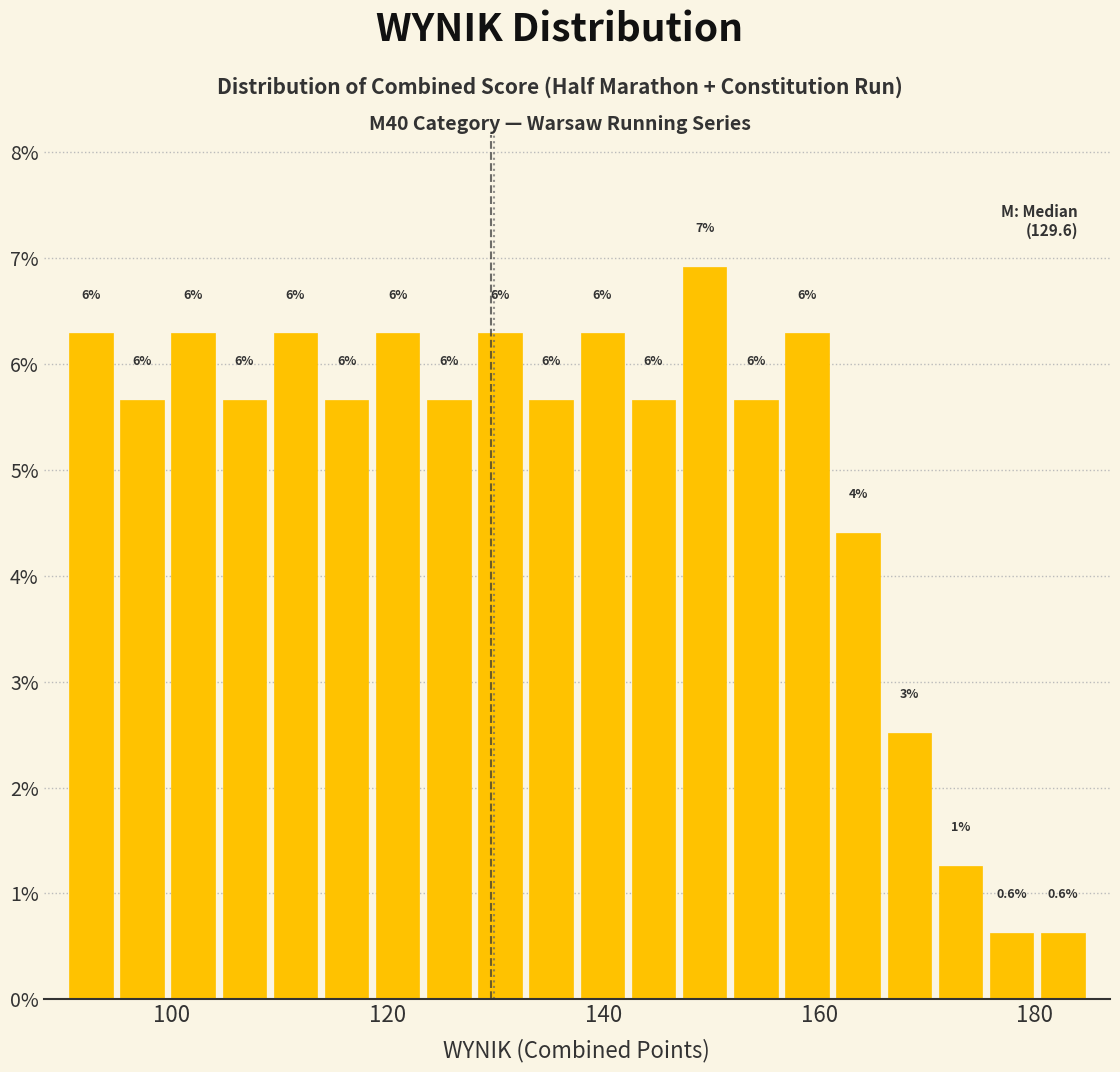

Read against the x-axis, roughly where is the centre of the tallest bar?

150